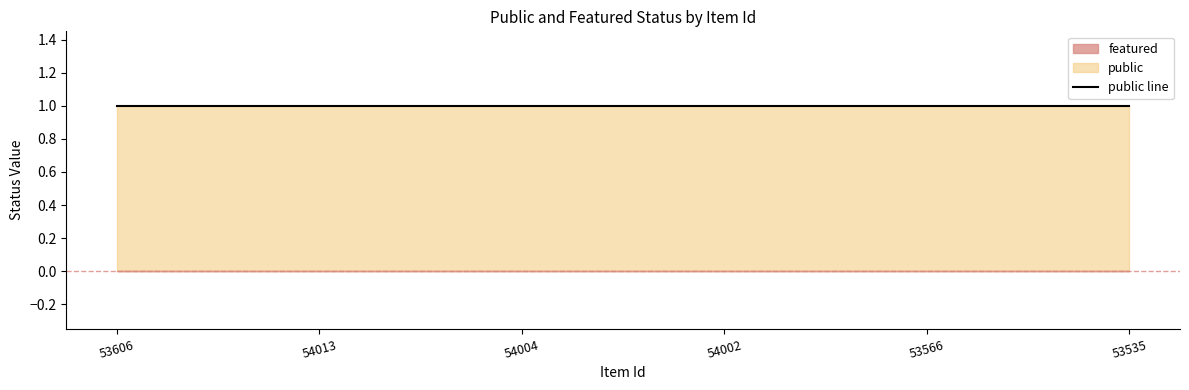

What is the difference between the highest and lowest values at 53535?

1